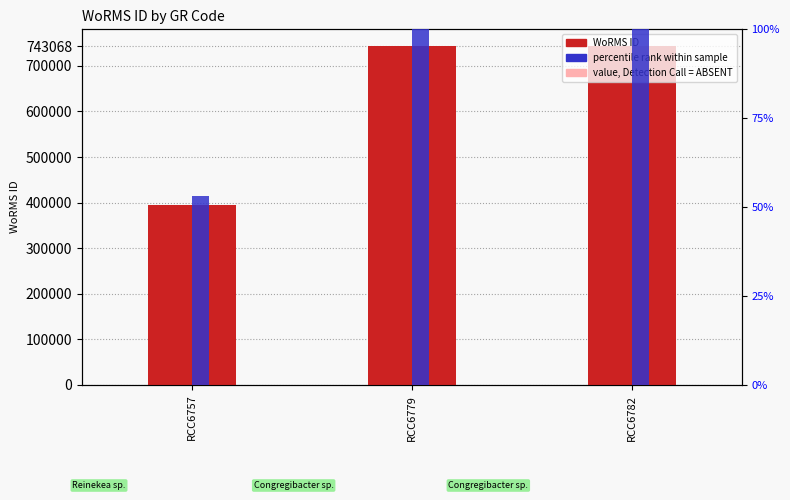

Which has a higher value, RCC6782 or RCC6757?

RCC6782